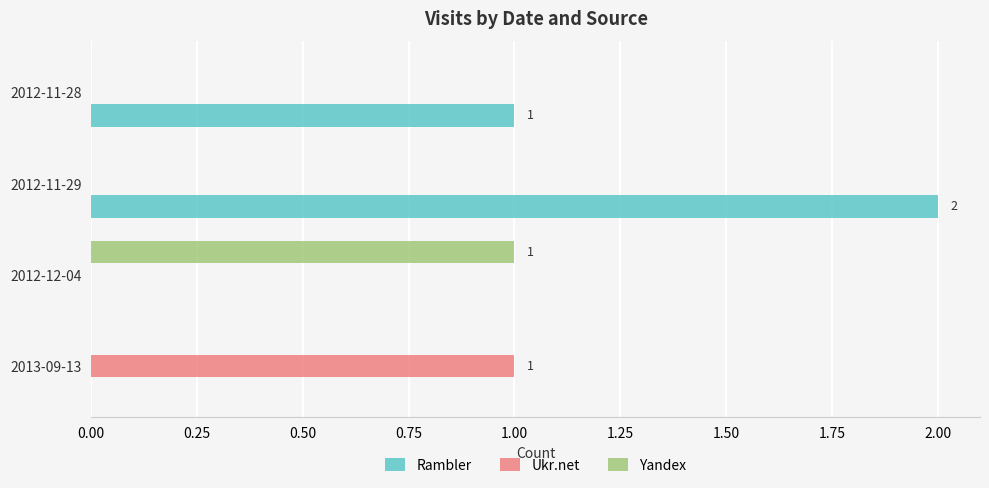

At which label is Rambler closest to 1?

2012-11-28